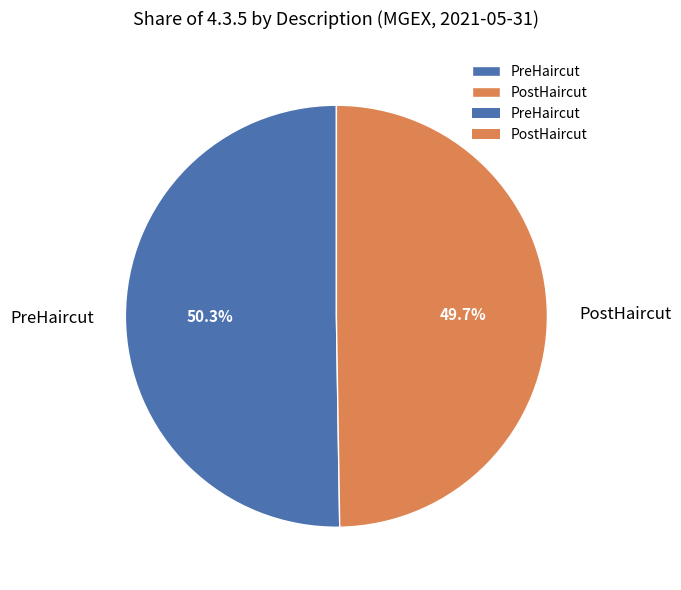

What percentage is the PostHaircut slice, to the nearest percent?

50%